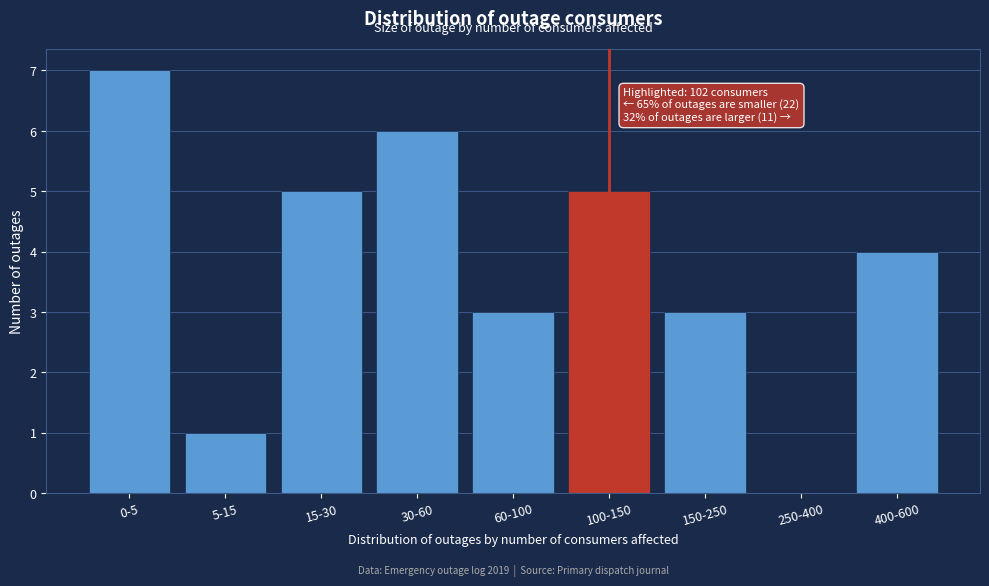

Reading left to right, transcribe all the data shown in this chart.

0-5=7	5-15=1	15-30=5	30-60=6	60-100=3	100-150=5	150-250=3	250-400=0	400-600=4